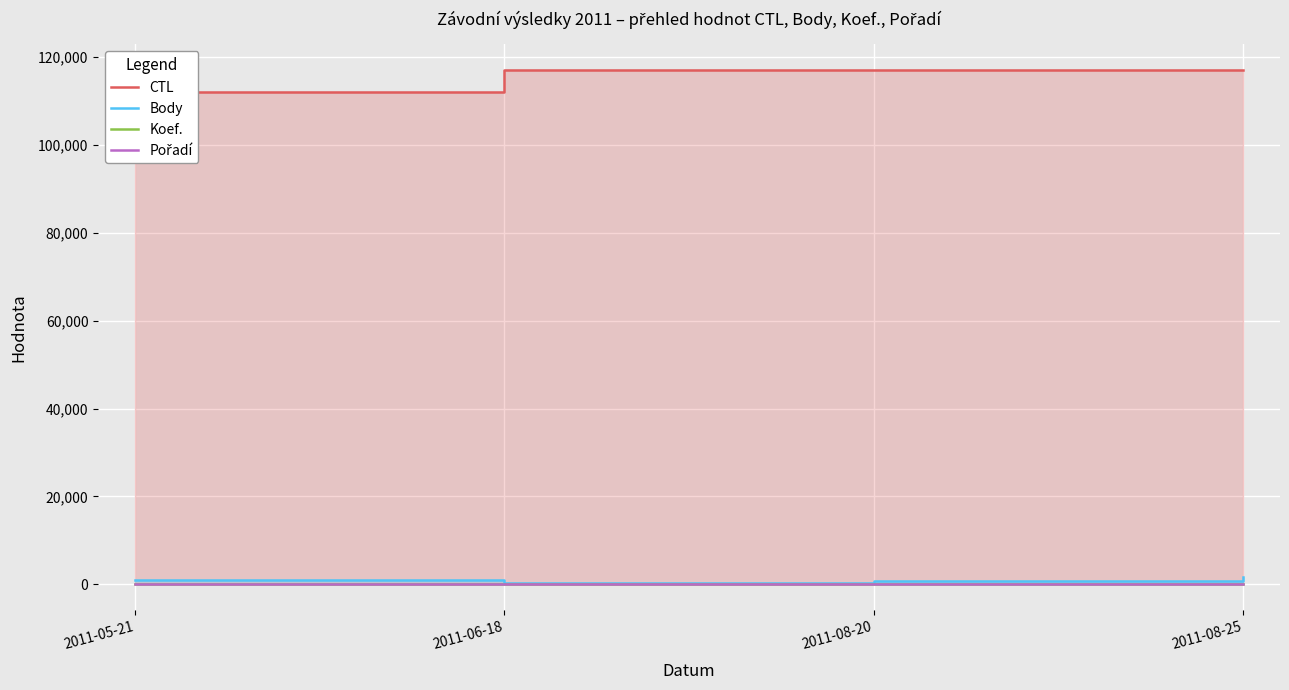

Which has a higher value, 2011-05-21 or 2011-06-18?

2011-06-18